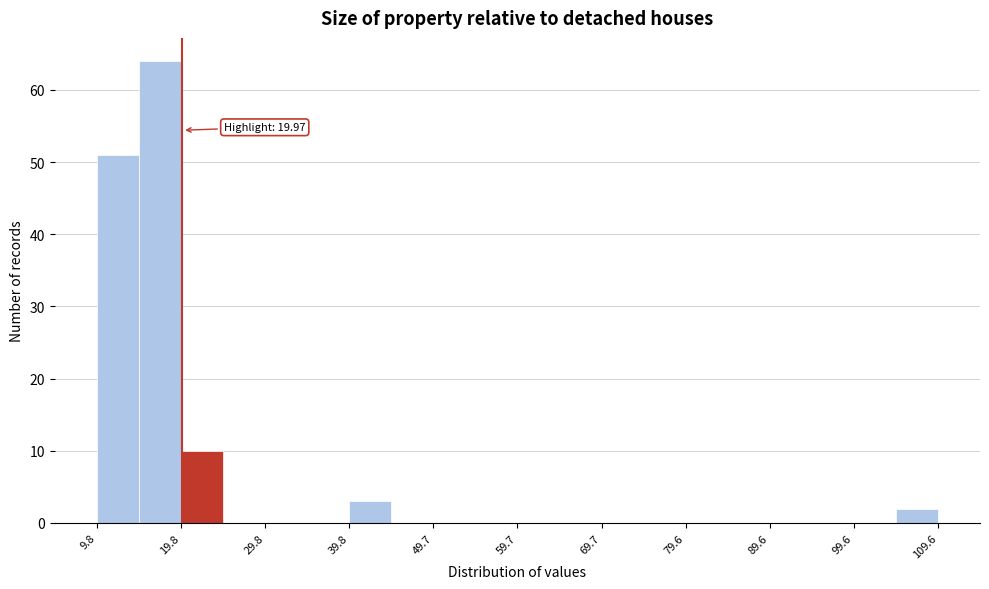

Which range on the x-axis has the tallest bar?

15 to 20